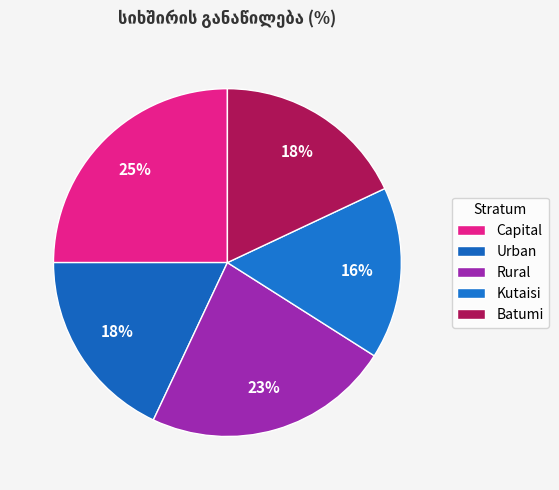

To the nearest percent, what is the average slice percentage?

20%